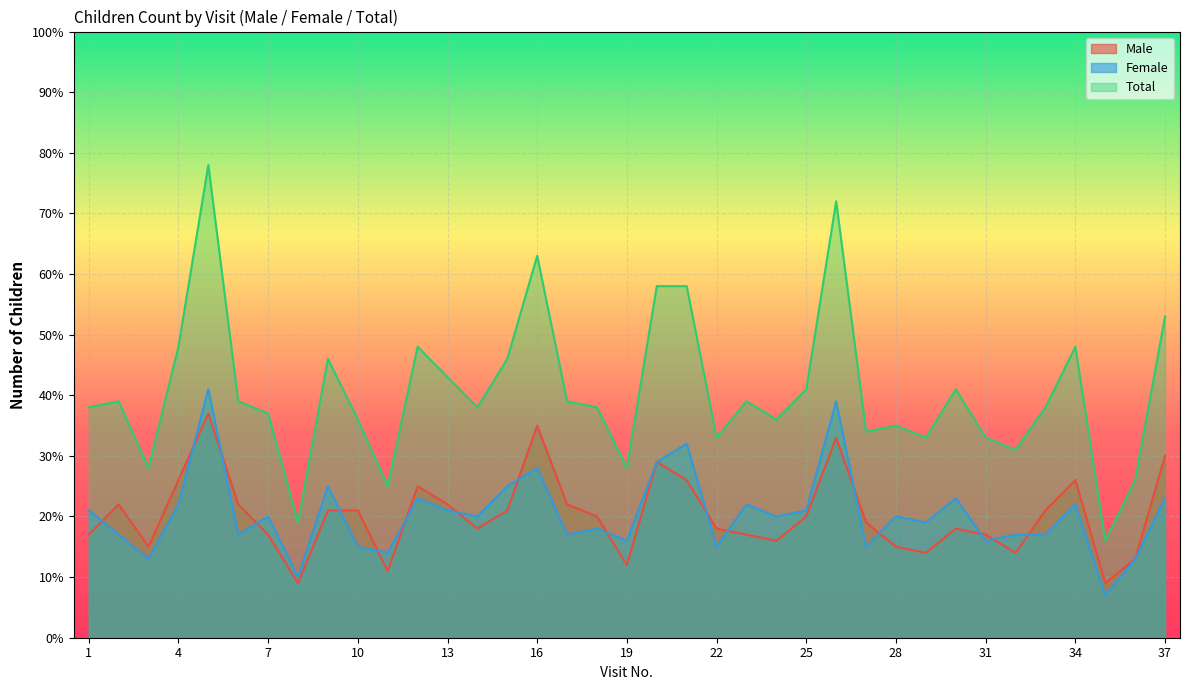

In Total, how many points are higher than both neighbors (excluding endpoints)?

10